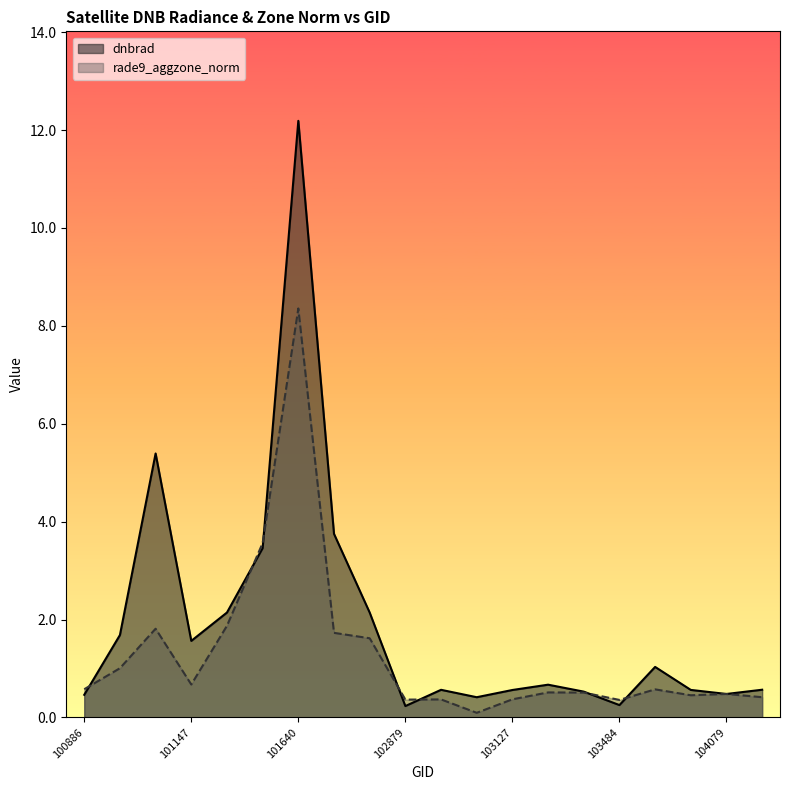

Reading right to left, what are all the values shown in this chart?

dnbrad: 0.6	0.5	0.6	1.0	0.3	0.5	0.7	0.6	0.4	0.6	0.2	2.1	3.8	12.2	3.5	2.1	1.6	5.4	1.7	0.5
rade9_aggzone_norm: 0.4	0.5	0.5	0.6	0.4	0.5	0.5	0.4	0.1	0.4	0.4	1.6	1.7	8.4	3.6	1.9	0.7	1.8	1.0	0.6